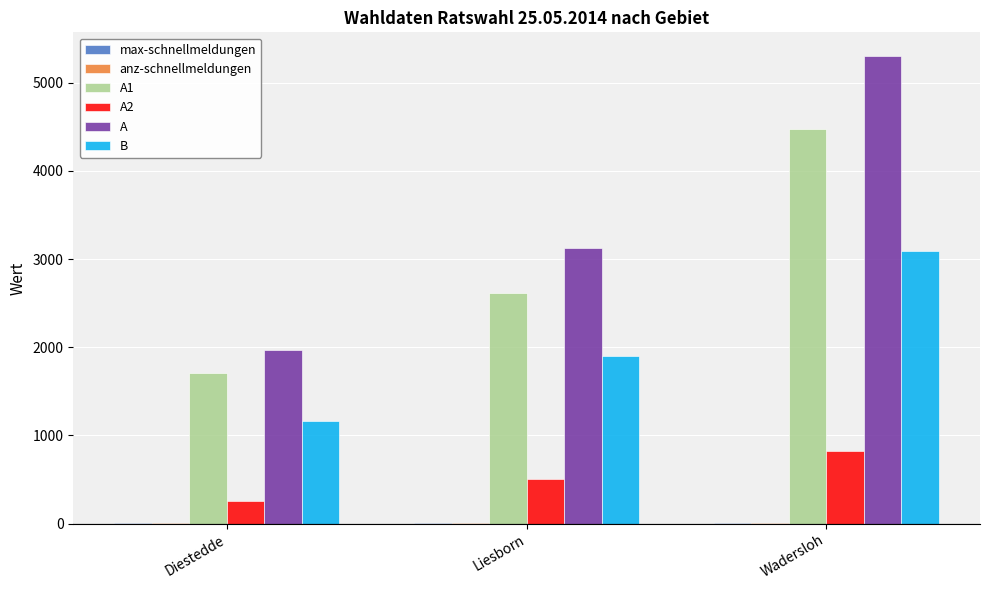

Between Diestedde and Liesborn, which series saw the biggest shift?

A